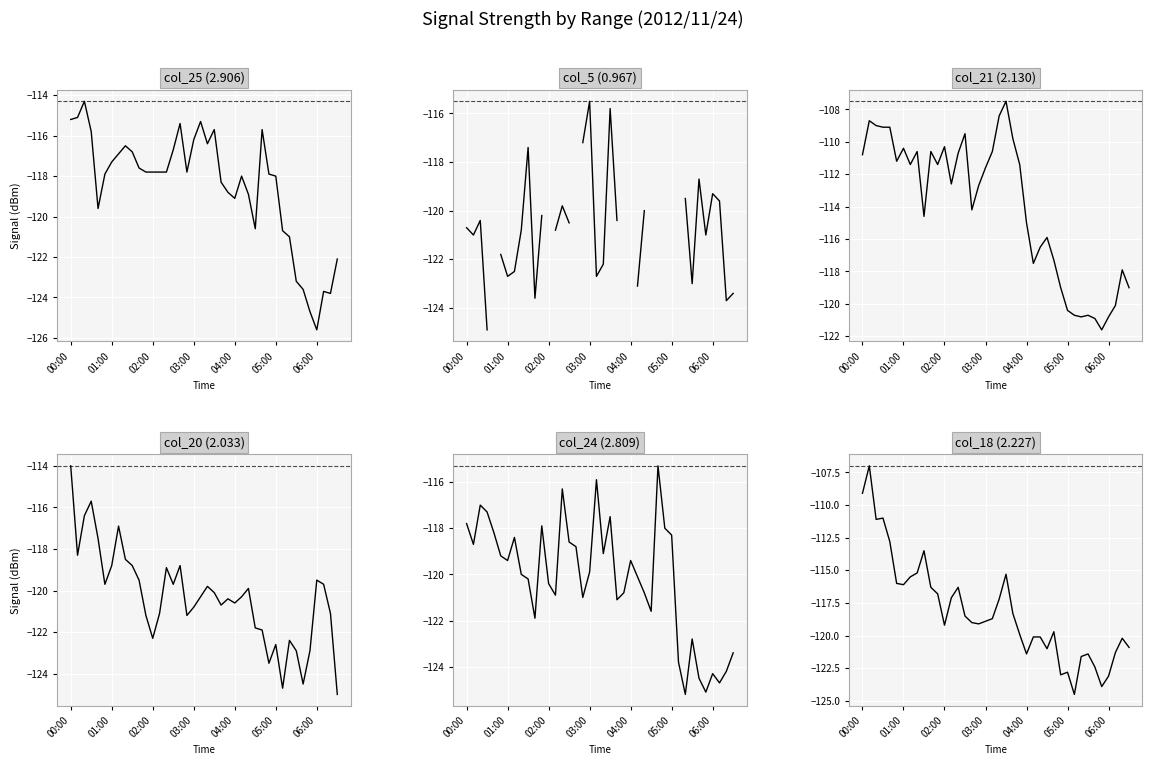

What is the difference between the maximum and minimum values in the col_25 (2.906) series?

11.3